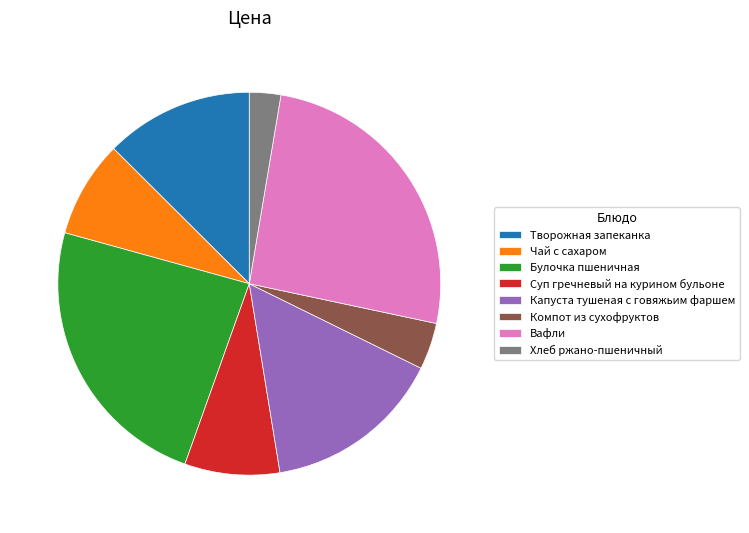

Combined, do Чай с сахаром and Компот из сухофруктов account for over 50%?

No